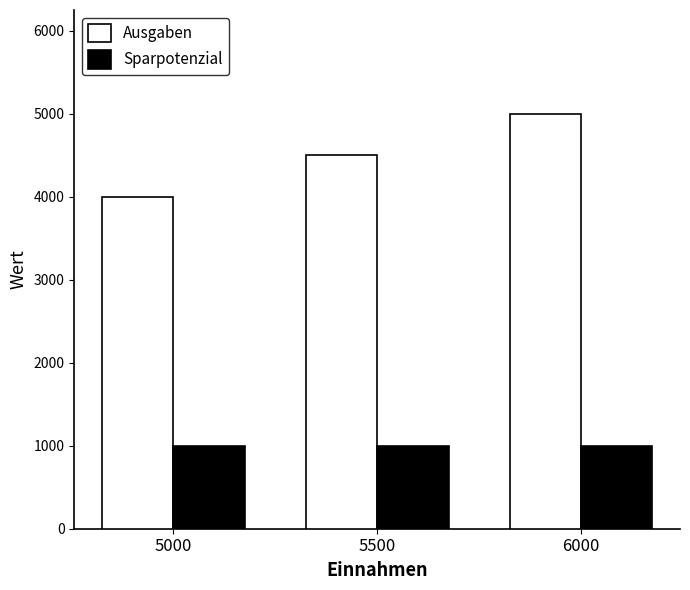

What is the value of the Sparpotenzial bar at the 2nd from the left?

1000